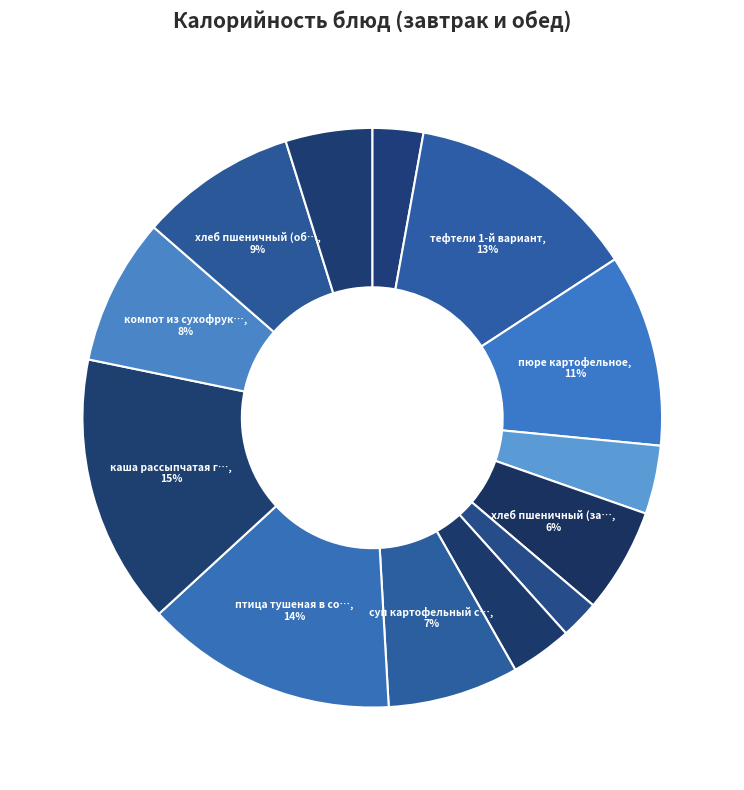

Count the number of slices in the pie.

13